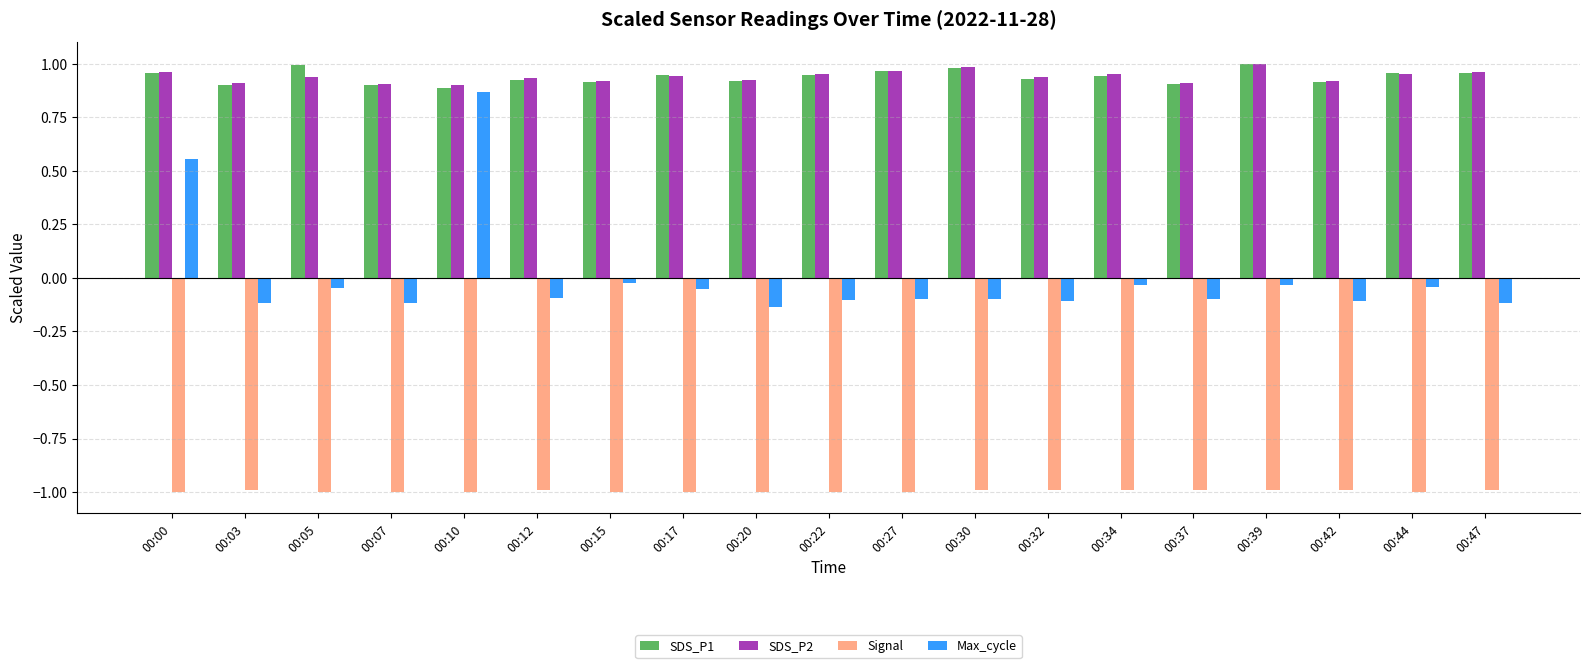

Where does the Max_cycle series first go above 0?

00:00